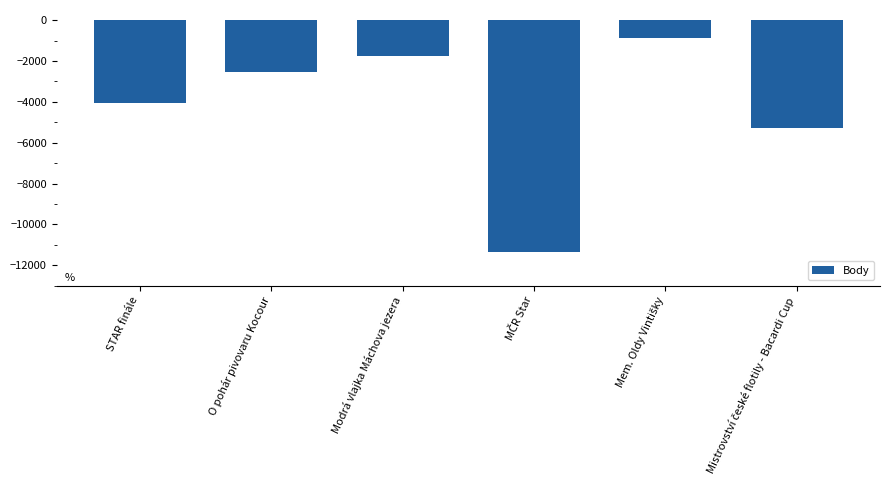

What is the difference between the values at STAR finále and O pohár pivovaru Kocour?

1497